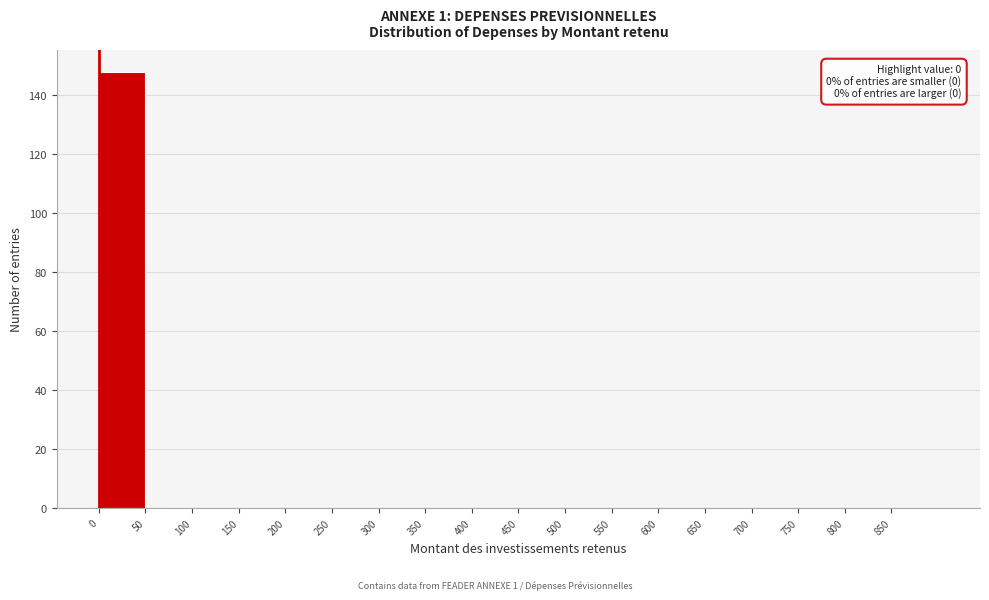

Which range on the x-axis has the tallest bar?

0 to 50